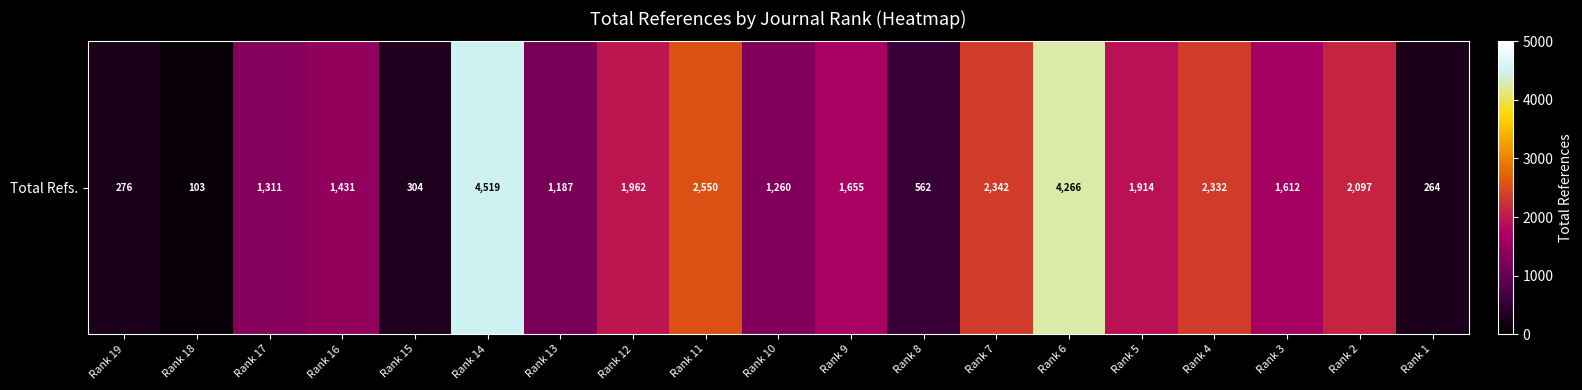

List the labels in order of value, smallest first.

Rank 18, Rank 1, Rank 19, Rank 15, Rank 8, Rank 13, Rank 10, Rank 17, Rank 16, Rank 3, Rank 9, Rank 5, Rank 12, Rank 2, Rank 4, Rank 7, Rank 11, Rank 6, Rank 14